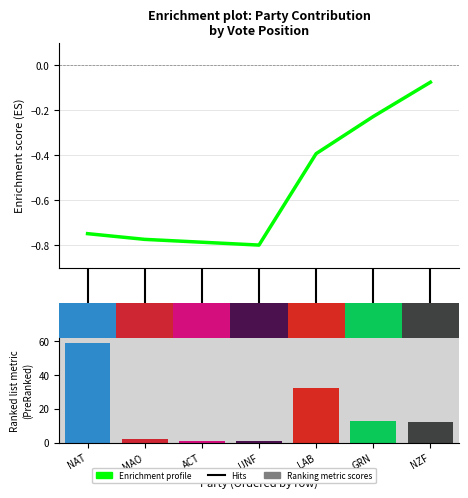

Read the Ranking metric scores value at NZF.

12.0